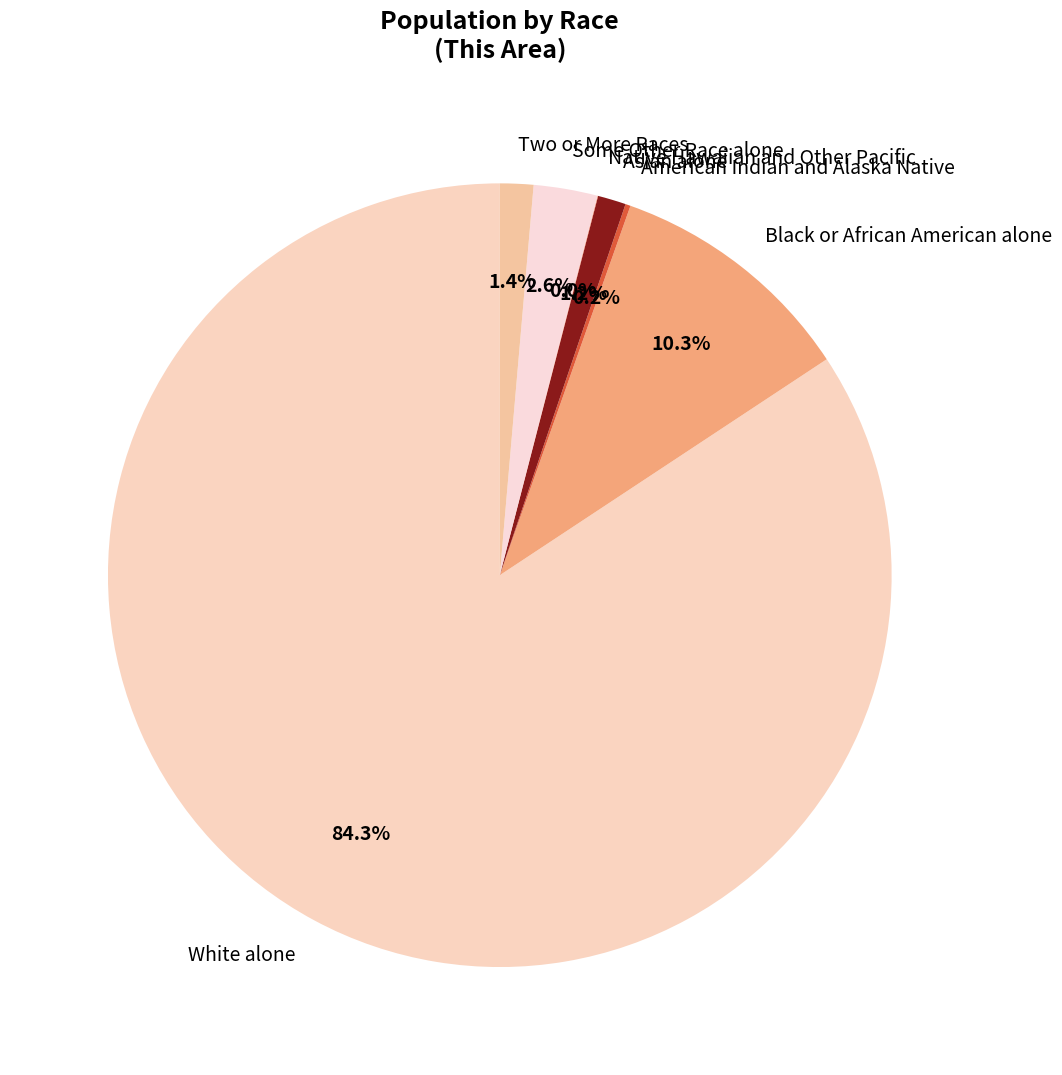

Do White alone and Two or More Races together represent more than half of the pie?

Yes